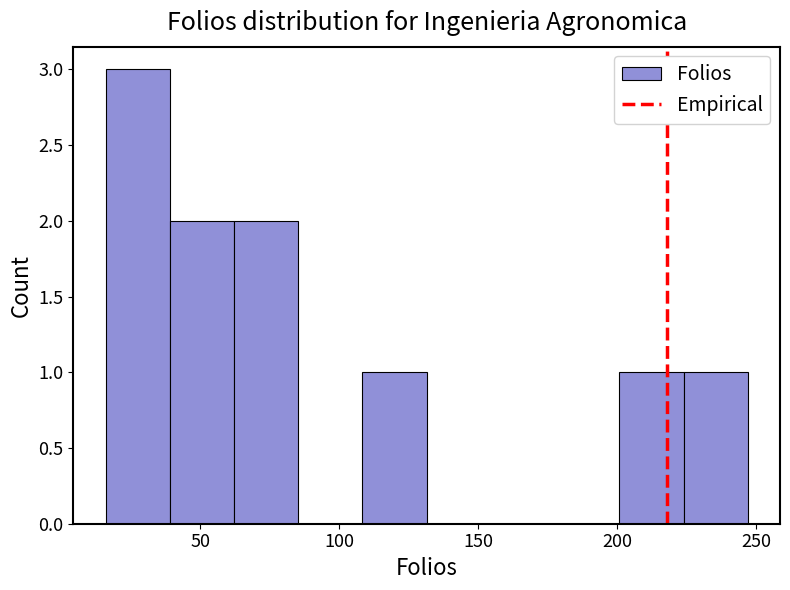

Over which range of the x-axis is the bar tallest?

15 to 40